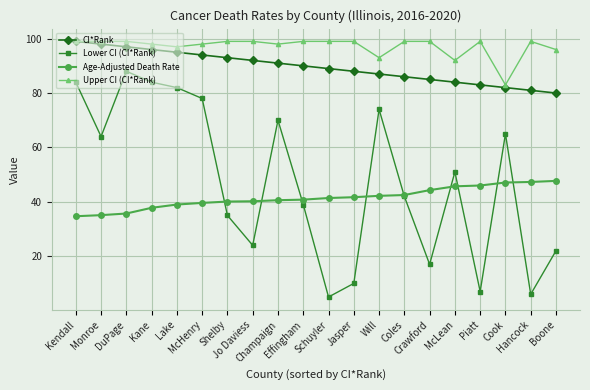

What is the sum of the Age-Adjusted Death Rate values at Lake and DuPage?

74.7